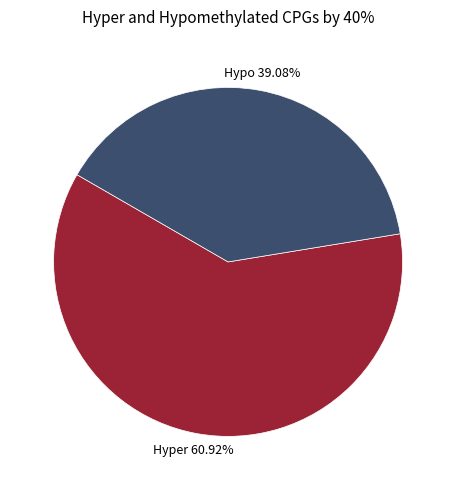

Is there a majority slice in this chart?

Yes